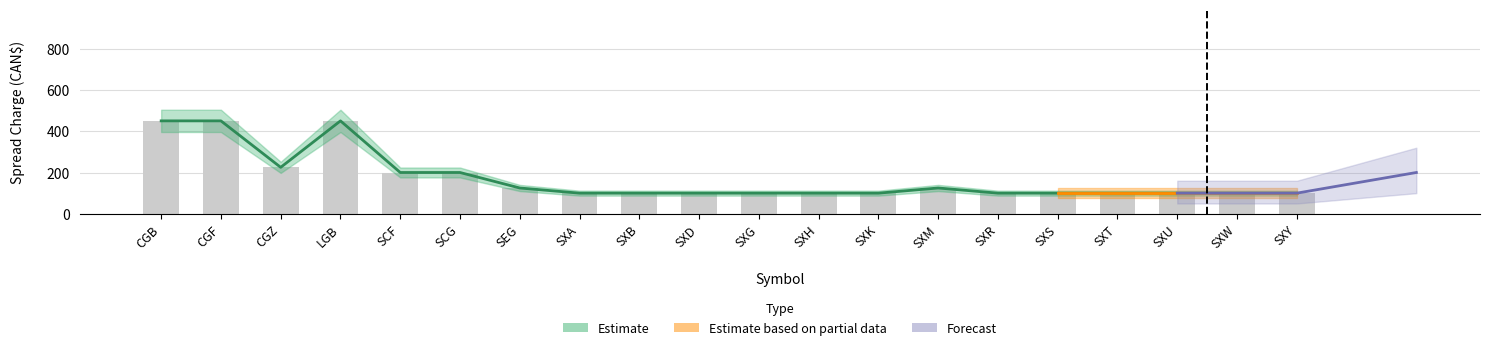

Approximately how many times larger is the value at SCG compared to SXK?

2.0